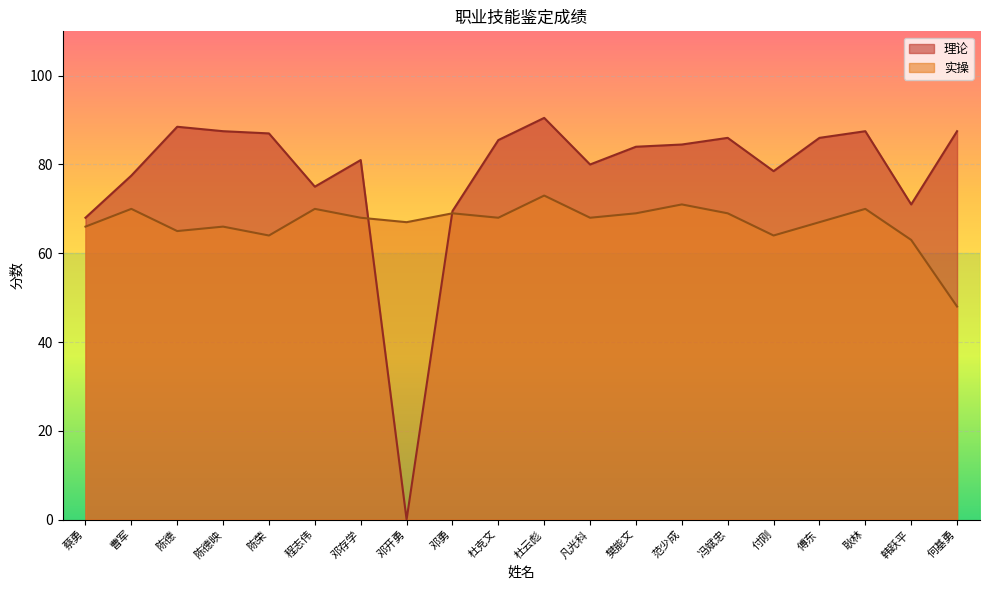

What is the difference between the maximum and minimum values in the 理论 series?

90.5